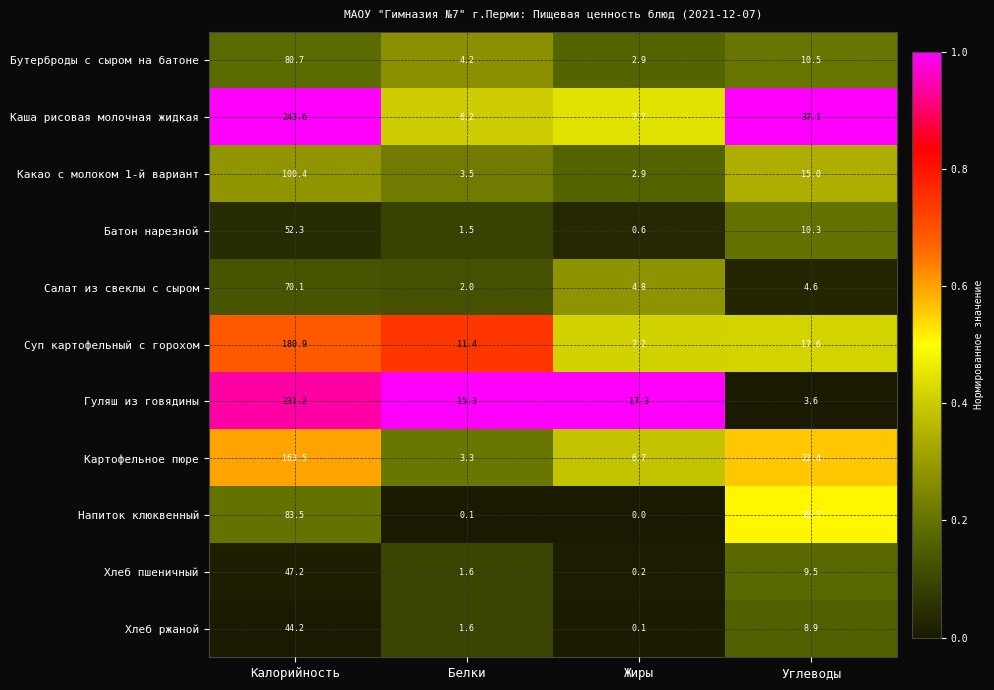

Which series has the widest spread of values?

Каша рисовая молочная жидкая